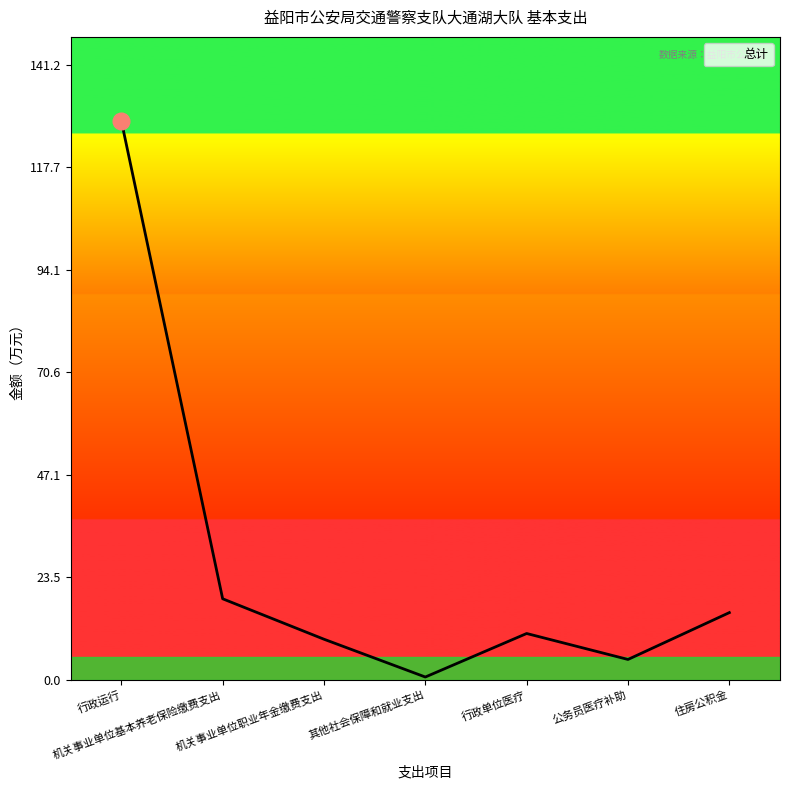

What is the difference between the maximum and minimum values?

127.7